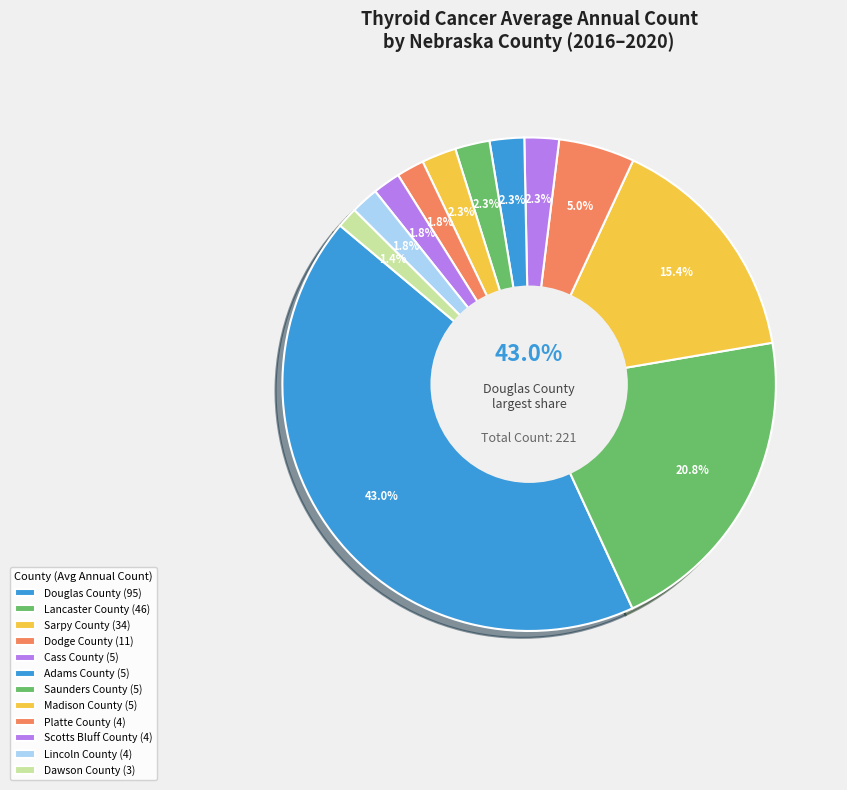

Does Cass County account for over 50% of the chart?

No